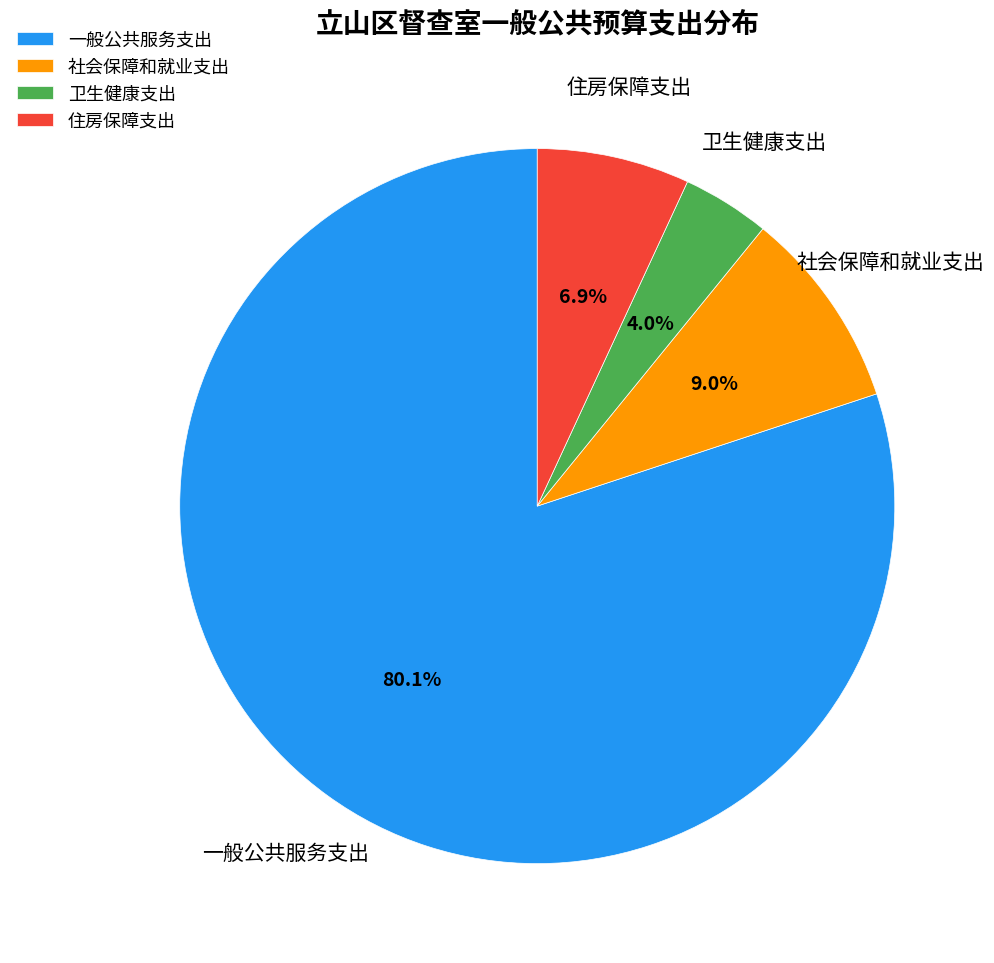

What percentage is the 住房保障支出 slice, to the nearest percent?

7%